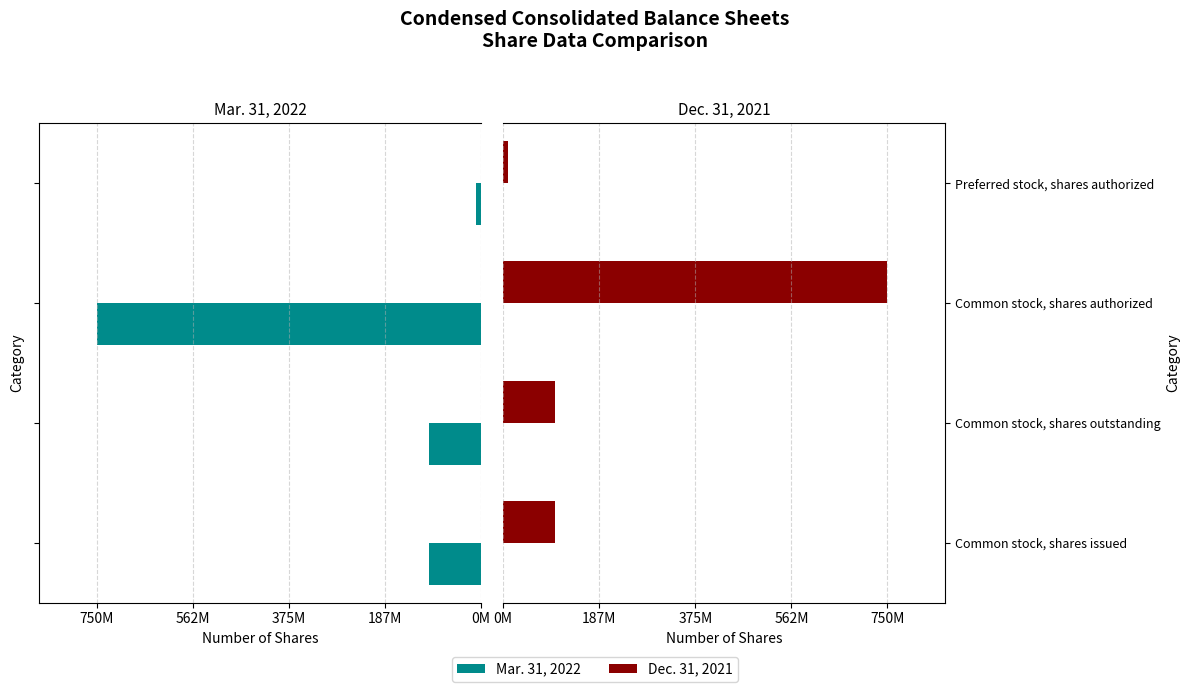

What is the value of the Mar. 31, 2022 bar at the 1st from the left?

101550000